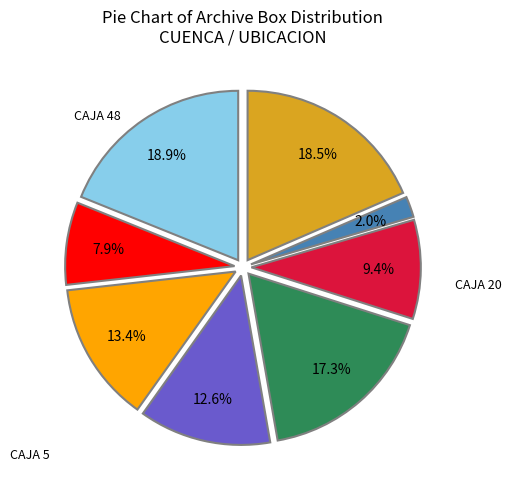

Count the number of slices in the pie.

8